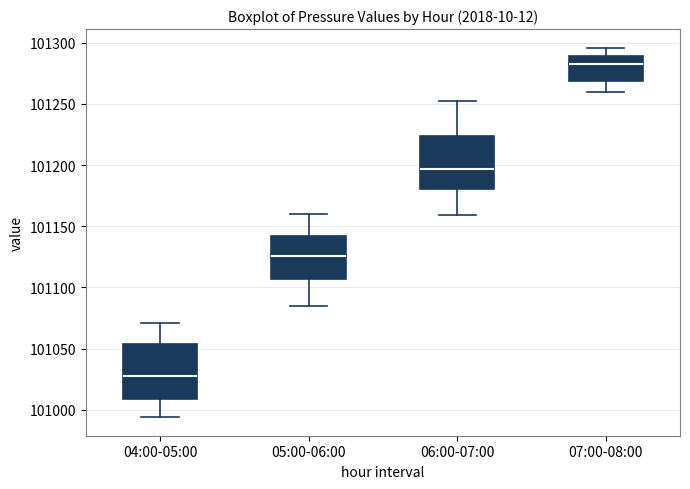

Reading left to right, read every box against the y-axis: the position of its median line, the range the box covers, and the ends of its whiskers. The values are not printed on the chart, so give them approximately, as read against the axis.

04:00-05:00: median 101030, box 101010 to 101055, whiskers 100995 to 101070
05:00-06:00: median 101125, box 101105 to 101140, whiskers 101085 to 101160
06:00-07:00: median 101195, box 101180 to 101225, whiskers 101160 to 101250
07:00-08:00: median 101285, box 101270 to 101290, whiskers 101260 to 101295